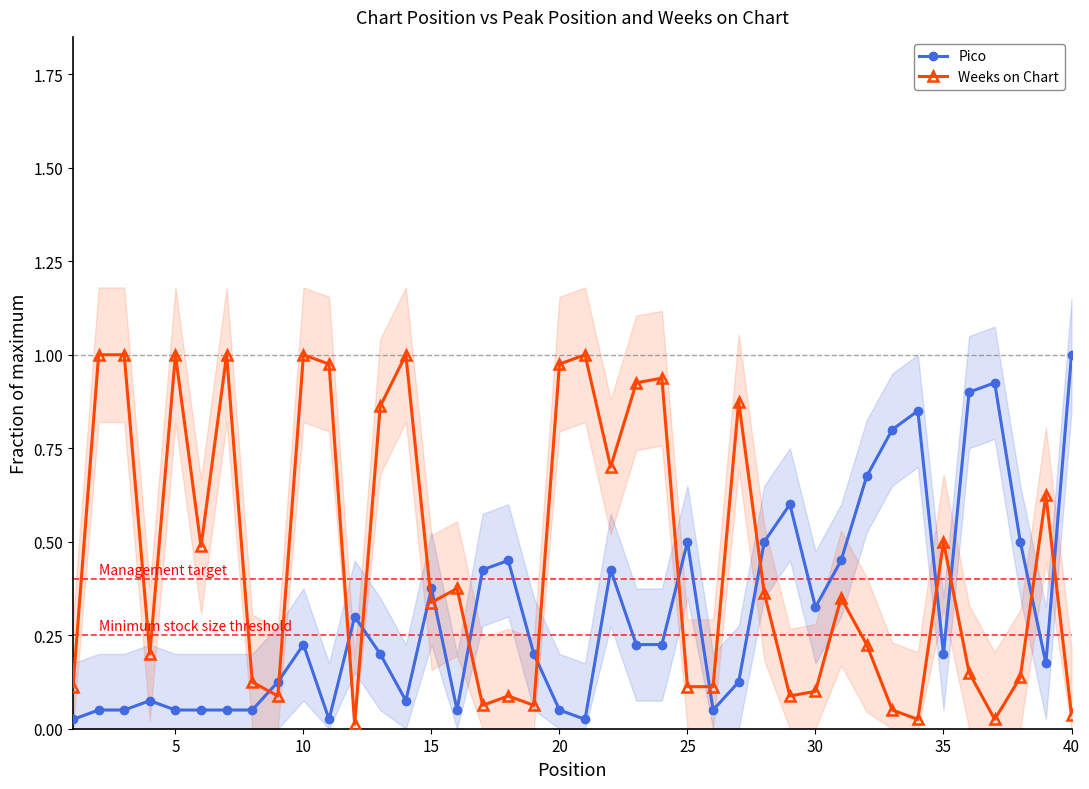

In Pico, how many points are higher than both neighbors (excluding endpoints)?

10